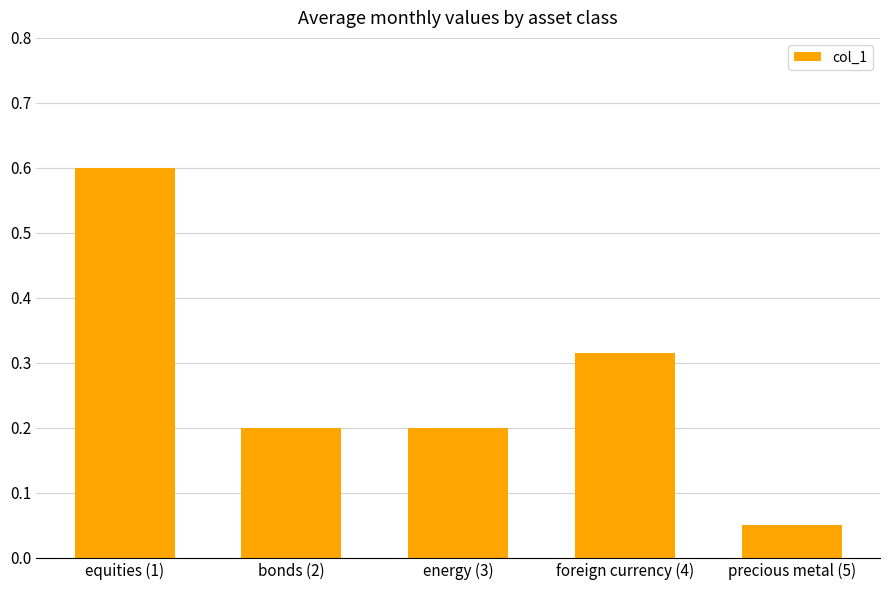

What is the value of the 3rd bar from the left?

0.2